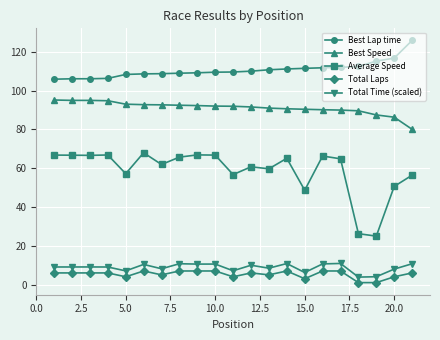

Is this an area chart (filled region under the line)?

No